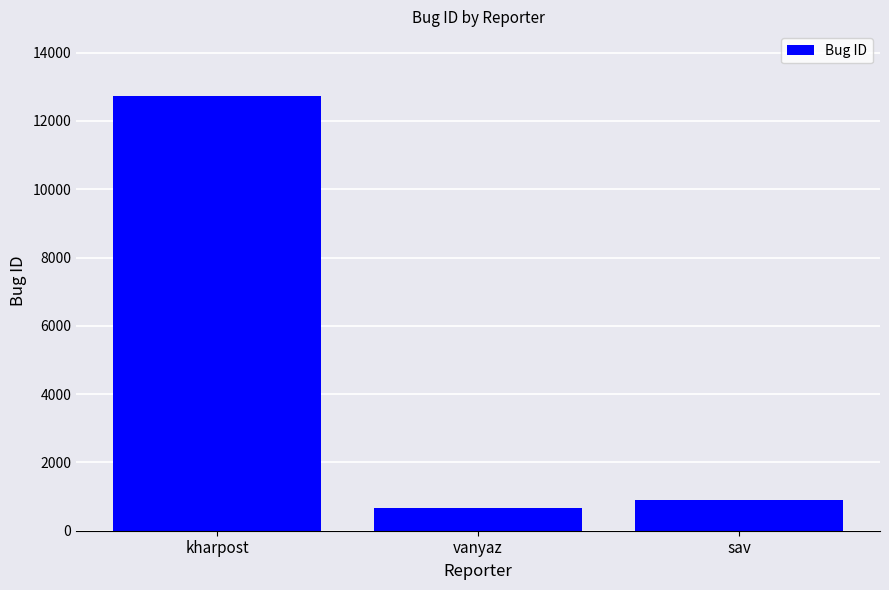

Reading right to left, list all the values displayed in this chart.

sav=910	vanyaz=679	kharpost=12715